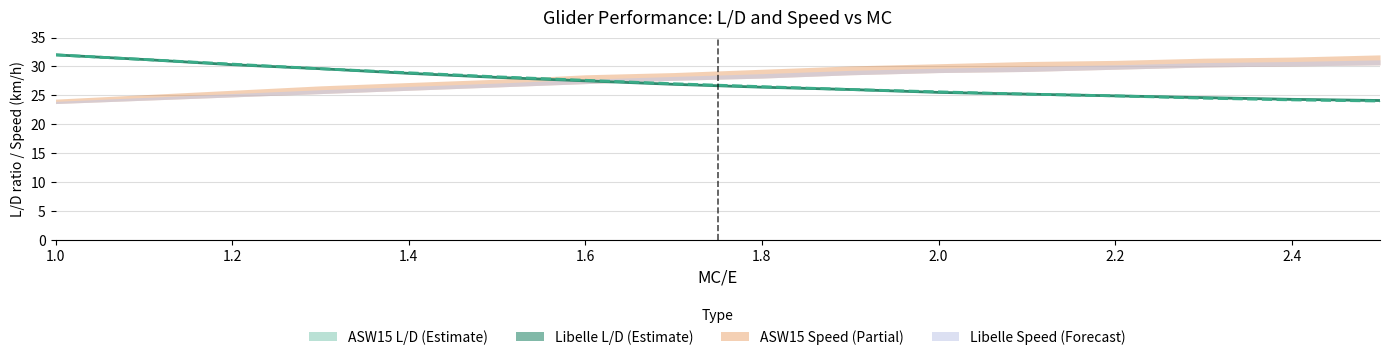

At which label does ASW15 reach its minimum?

2.5